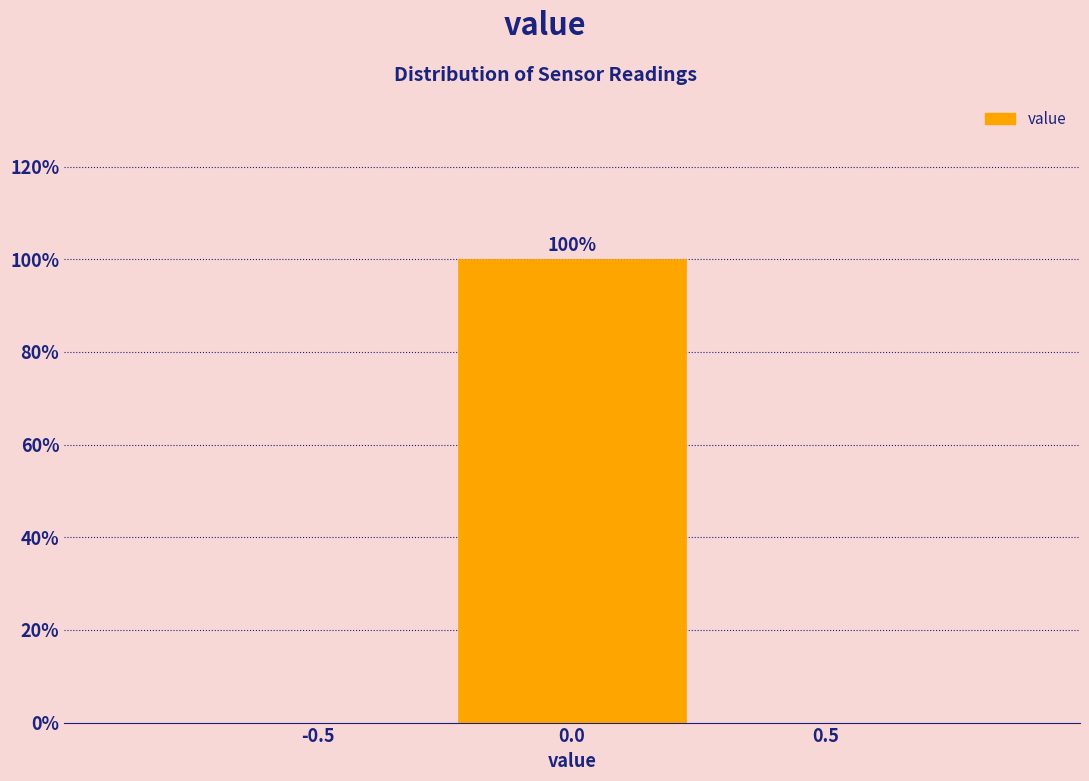

Reading left to right, list all the values displayed in this chart.

-0.5=0	0.0=100	0.5=0